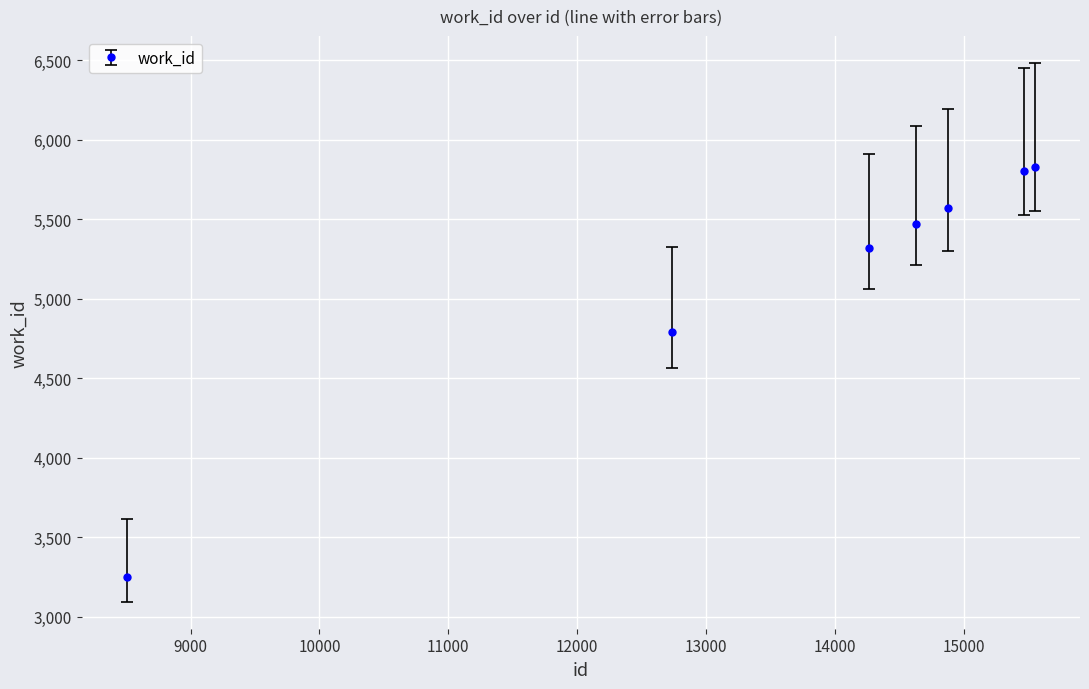

Count the number of data series in this chart.

1